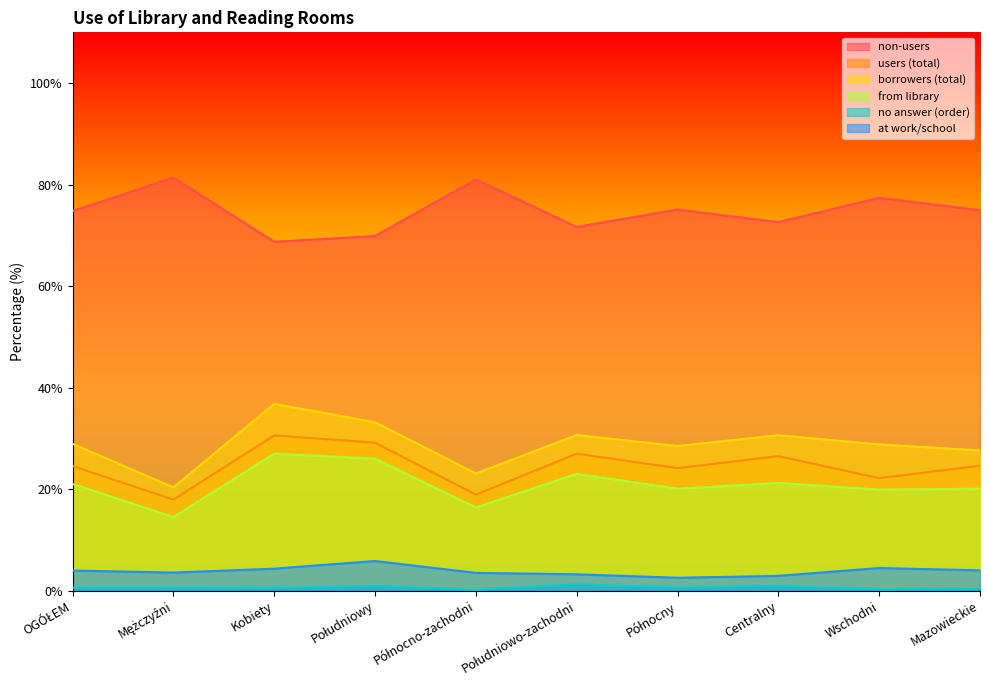

True or false: non-users and users (total) cross at least once.

False